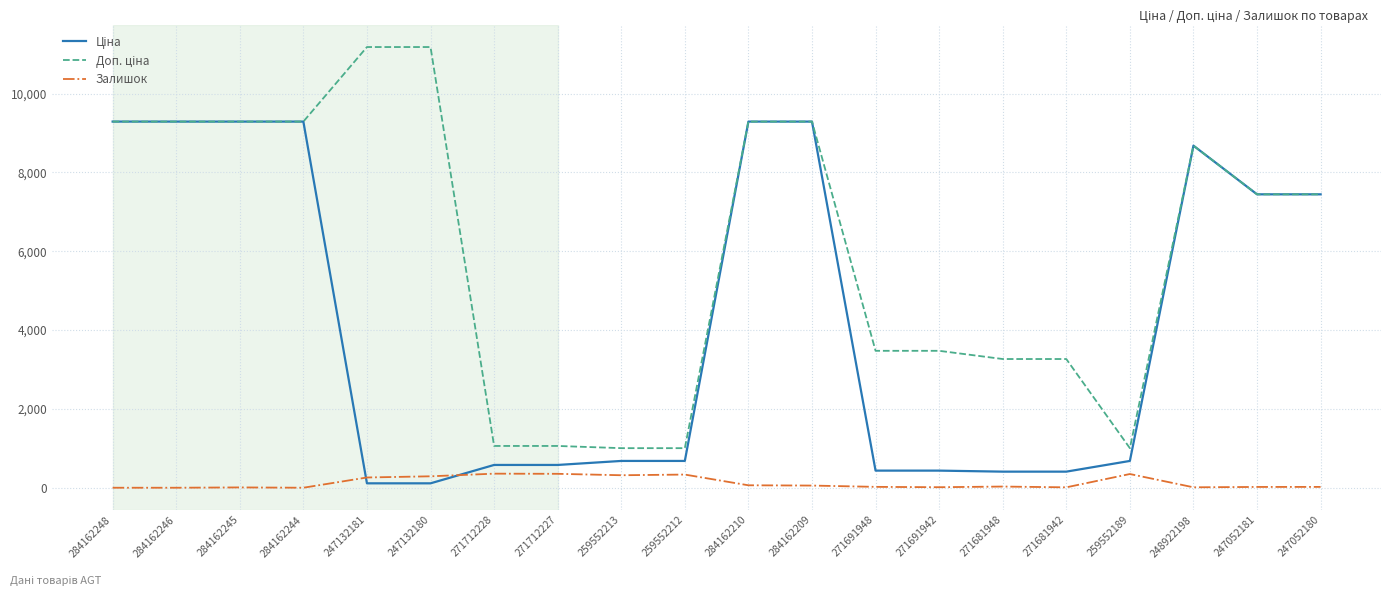

Is it true that Залишок equals 20.0 at 247052181?

True